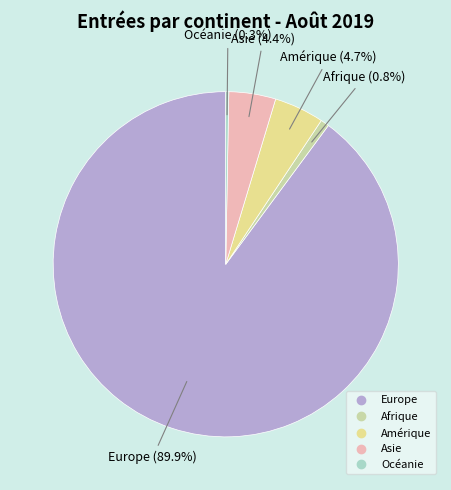

How many slices are in this pie chart?

5